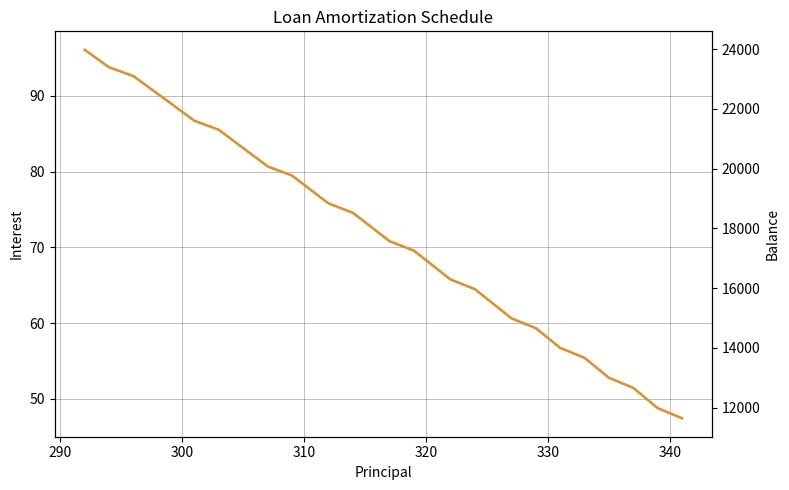

How many lines are shown in the chart?

2